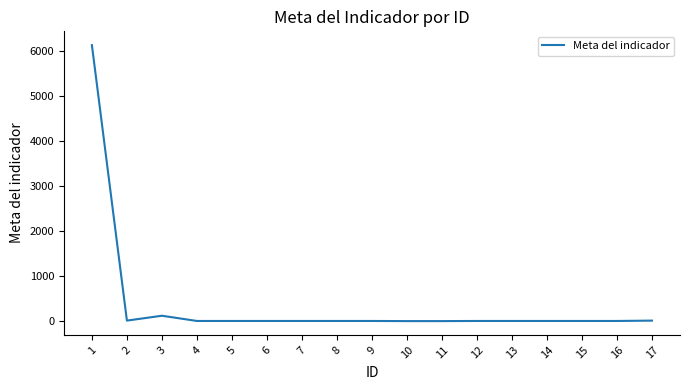

What is the difference between the maximum and minimum values?

6119